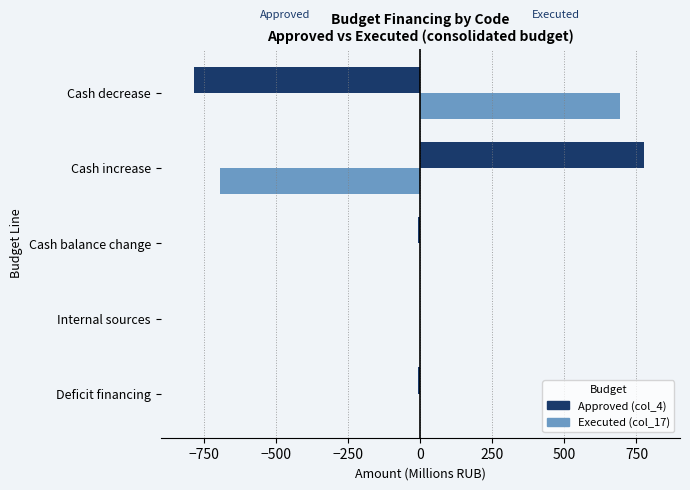

What is the sum of all Executed (col_17) values?

-2.5